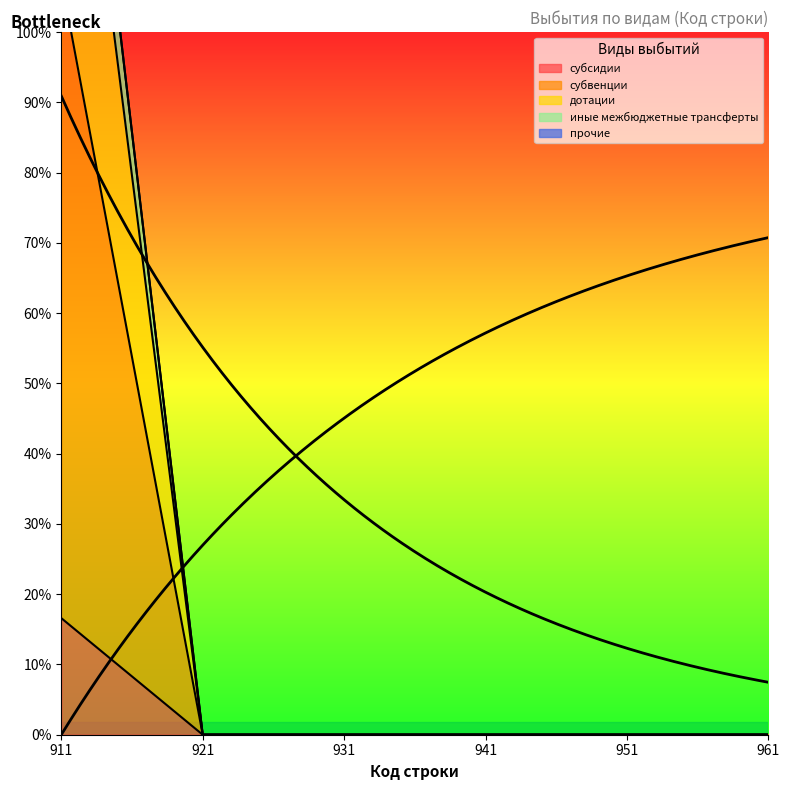

The value of субсидии at 921 is 0.0. True or false?

True